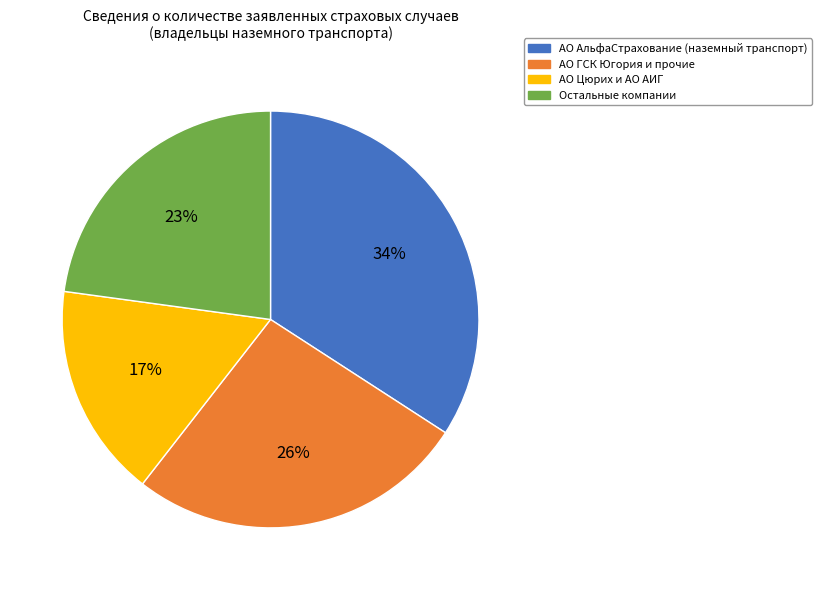

How many segments does this pie chart have?

4